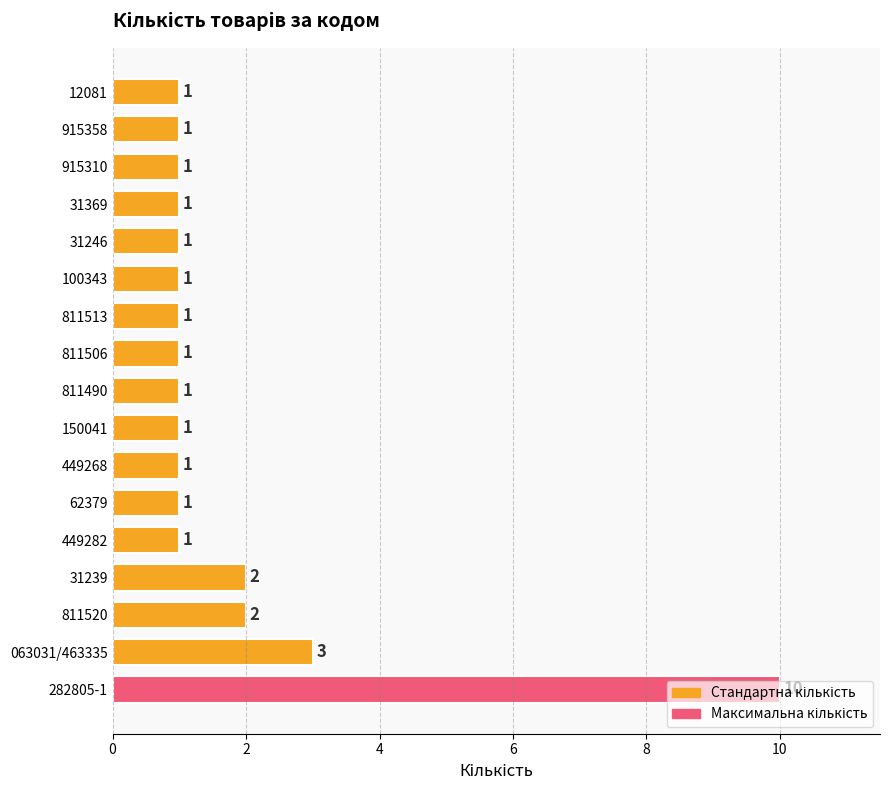

What is the sum of the values at 915358 and 31239?

3